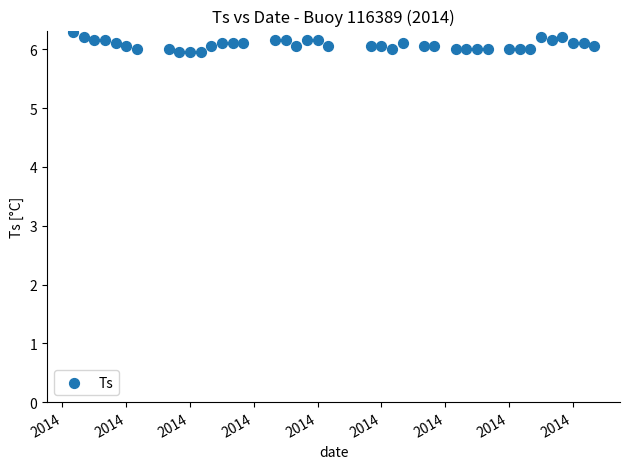

What is the range of X values (max minus min)?

2.0